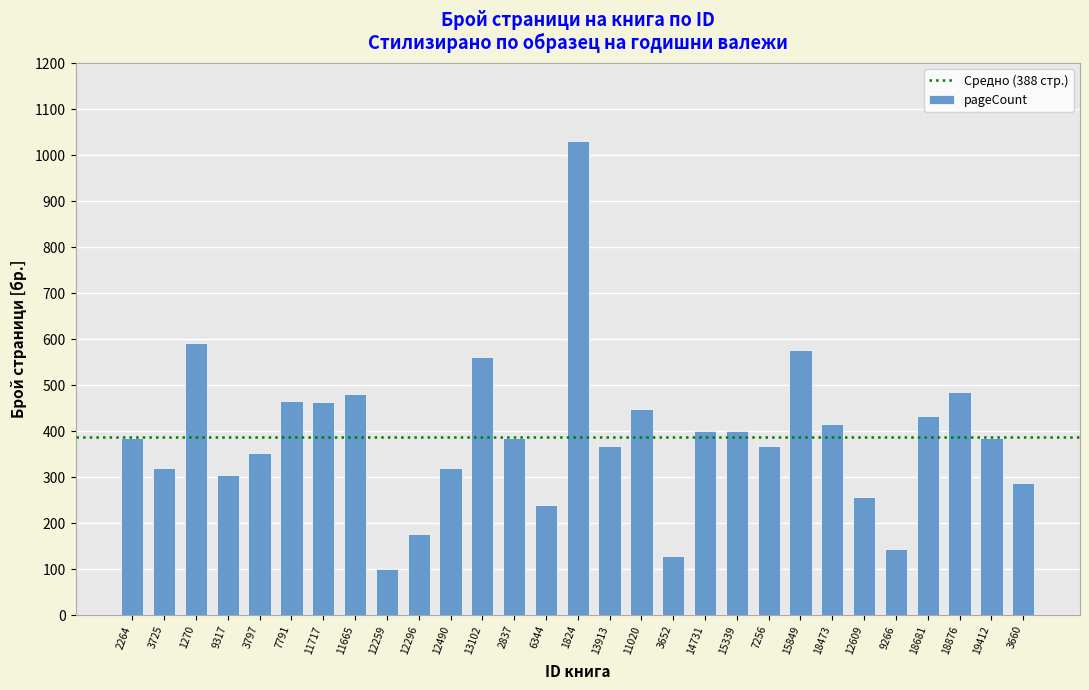

What is the greatest value displayed?

1030